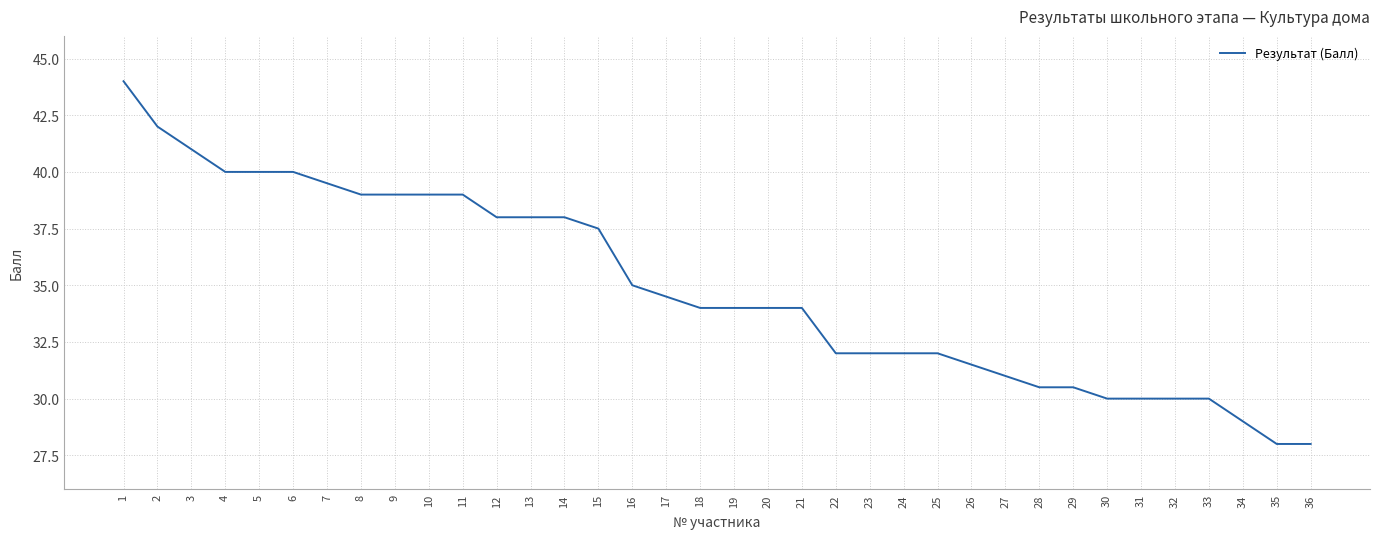

How many distinct data groups are displayed?

1